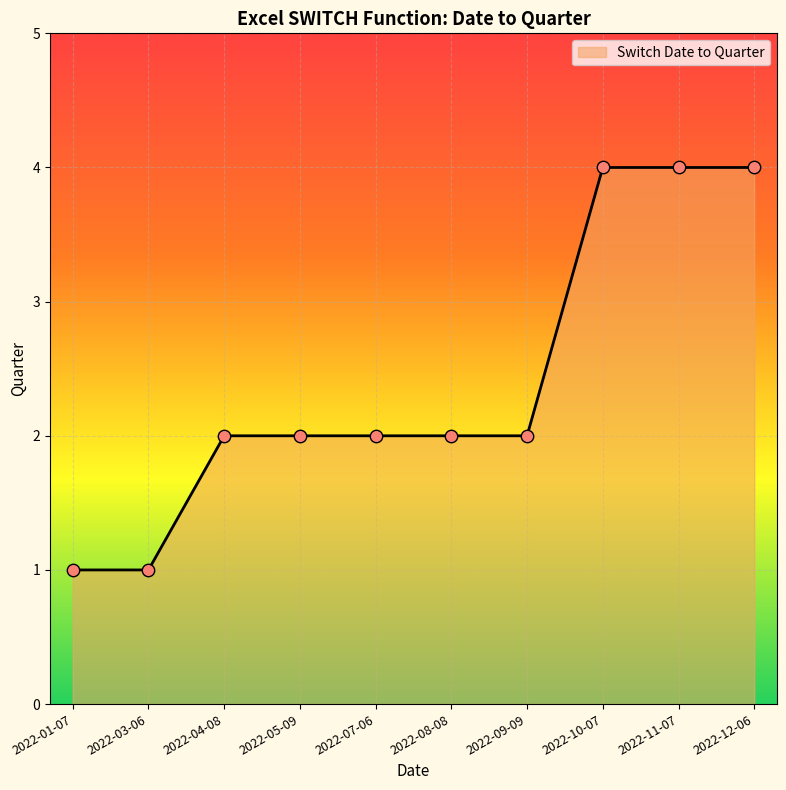

What is the ratio of the value at 2022-12-06 to the value at 2022-09-09?

2.0